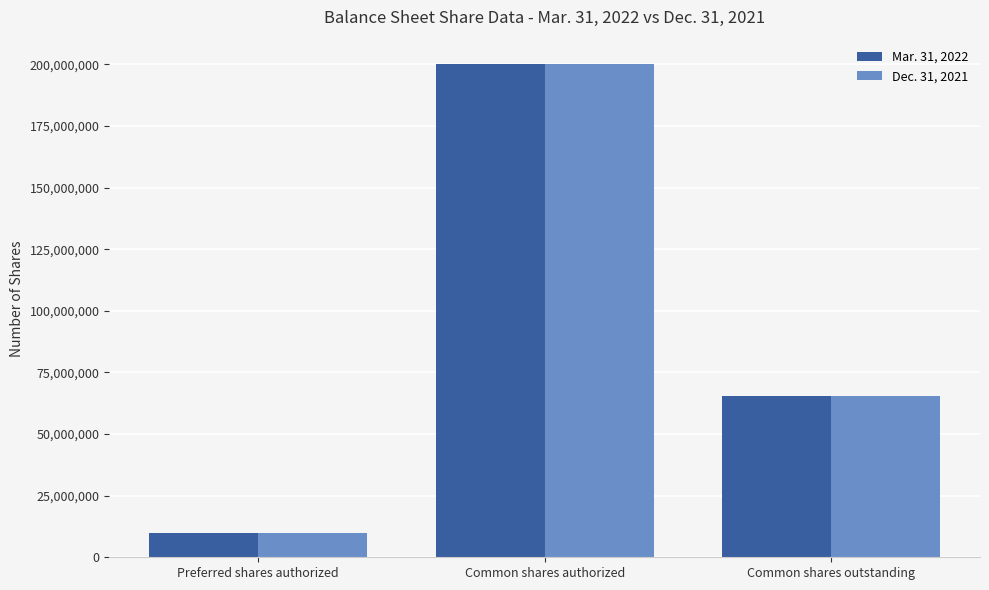

At which label is Dec. 31, 2021 closest to 105000000?

Common shares outstanding